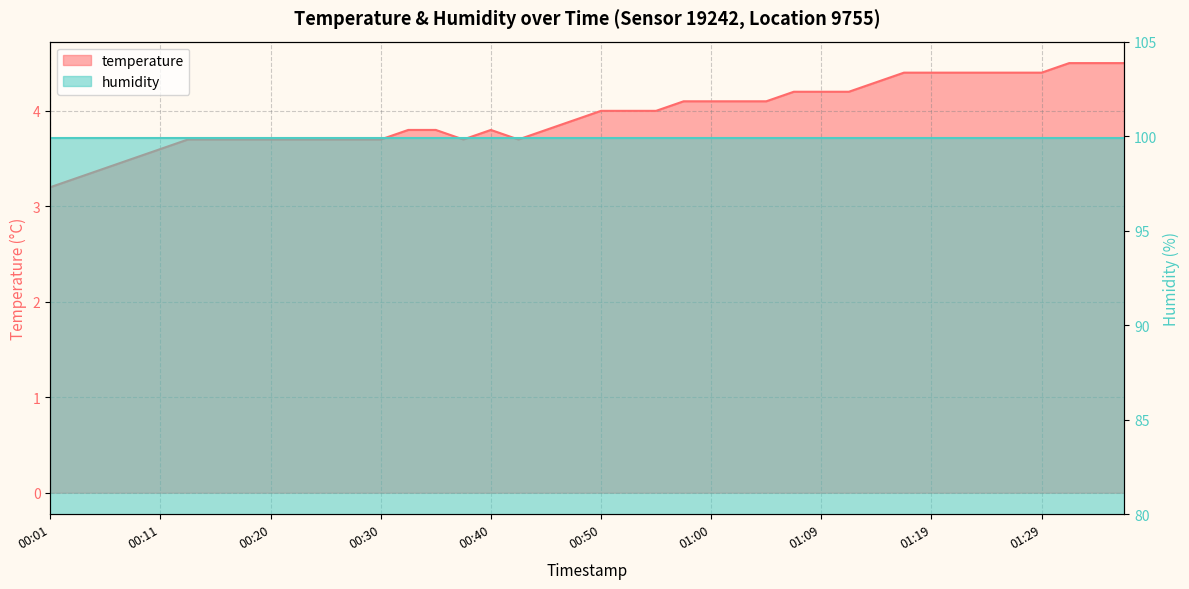

Rank the categories by value from lowest to highest.

00:01, 00:03, 00:06, 00:08, 00:11, 00:13, 00:15, 00:18, 00:20, 00:23, 00:25, 00:28, 00:30, 00:38, 00:42, 00:33, 00:35, 00:40, 00:45, 00:47, 00:50, 00:52, 00:55, 00:57, 01:00, 01:02, 01:05, 01:07, 01:09, 01:12, 01:14, 01:17, 01:19, 01:22, 01:24, 01:27, 01:29, 01:32, 01:34, 01:37